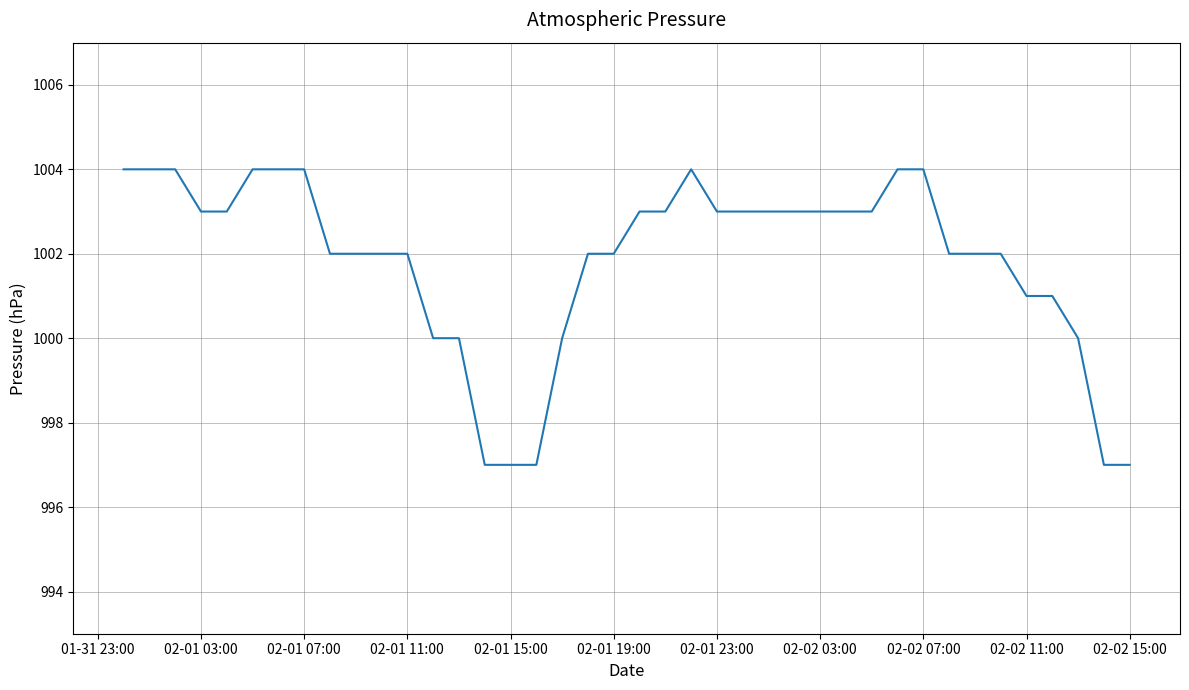

What is the maximum value shown in the chart?

1004